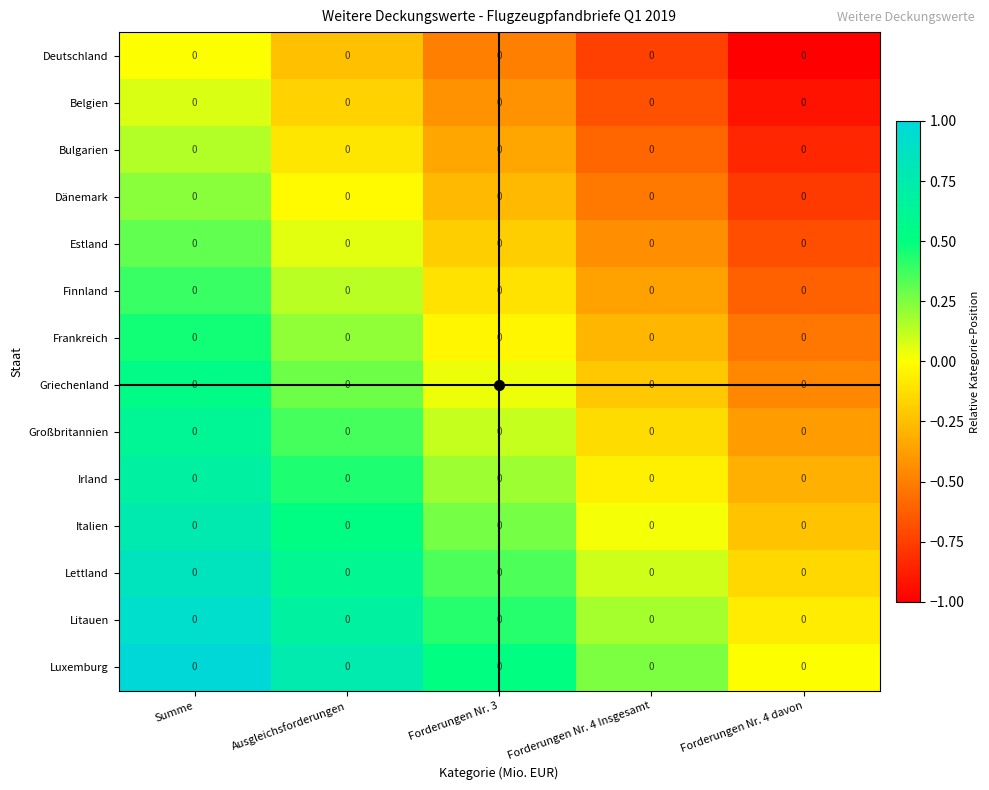

Reading left to right, extract all data points from this chart.

Deutschland: Summe=0.0	Ausgleichsforderungen=0.0	Forderungen Nr. 3=0.0	Forderungen Nr. 4 Insgesamt=0.0	Forderungen Nr. 4 davon=0.0
Belgien: Summe=0.0	Ausgleichsforderungen=0.0	Forderungen Nr. 3=0.0	Forderungen Nr. 4 Insgesamt=0.0	Forderungen Nr. 4 davon=0.0
Bulgarien: Summe=0.0	Ausgleichsforderungen=0.0	Forderungen Nr. 3=0.0	Forderungen Nr. 4 Insgesamt=0.0	Forderungen Nr. 4 davon=0.0
Dänemark: Summe=0.0	Ausgleichsforderungen=0.0	Forderungen Nr. 3=0.0	Forderungen Nr. 4 Insgesamt=0.0	Forderungen Nr. 4 davon=0.0
Estland: Summe=0.0	Ausgleichsforderungen=0.0	Forderungen Nr. 3=0.0	Forderungen Nr. 4 Insgesamt=0.0	Forderungen Nr. 4 davon=0.0
Finnland: Summe=0.0	Ausgleichsforderungen=0.0	Forderungen Nr. 3=0.0	Forderungen Nr. 4 Insgesamt=0.0	Forderungen Nr. 4 davon=0.0
Frankreich: Summe=0.0	Ausgleichsforderungen=0.0	Forderungen Nr. 3=0.0	Forderungen Nr. 4 Insgesamt=0.0	Forderungen Nr. 4 davon=0.0
Griechenland: Summe=0.0	Ausgleichsforderungen=0.0	Forderungen Nr. 3=0.0	Forderungen Nr. 4 Insgesamt=0.0	Forderungen Nr. 4 davon=0.0
Großbritannien: Summe=0.0	Ausgleichsforderungen=0.0	Forderungen Nr. 3=0.0	Forderungen Nr. 4 Insgesamt=0.0	Forderungen Nr. 4 davon=0.0
Irland: Summe=0.0	Ausgleichsforderungen=0.0	Forderungen Nr. 3=0.0	Forderungen Nr. 4 Insgesamt=0.0	Forderungen Nr. 4 davon=0.0
Italien: Summe=0.0	Ausgleichsforderungen=0.0	Forderungen Nr. 3=0.0	Forderungen Nr. 4 Insgesamt=0.0	Forderungen Nr. 4 davon=0.0
Lettland: Summe=0.0	Ausgleichsforderungen=0.0	Forderungen Nr. 3=0.0	Forderungen Nr. 4 Insgesamt=0.0	Forderungen Nr. 4 davon=0.0
Litauen: Summe=0.0	Ausgleichsforderungen=0.0	Forderungen Nr. 3=0.0	Forderungen Nr. 4 Insgesamt=0.0	Forderungen Nr. 4 davon=0.0
Luxemburg: Summe=0.0	Ausgleichsforderungen=0.0	Forderungen Nr. 3=0.0	Forderungen Nr. 4 Insgesamt=0.0	Forderungen Nr. 4 davon=0.0